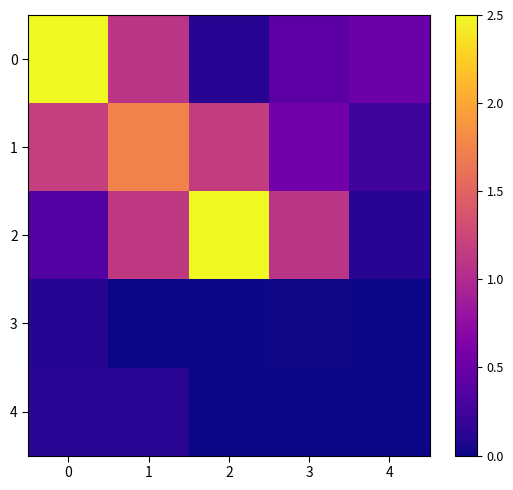

Reading left to right, what are all the values shown in this chart?

0: 0=2.5	1=1.1	2=0.1	3=0.4	4=0.5
1: 0=1.2	1=1.7	2=1.2	3=0.5	4=0.2
2: 0=0.4	1=1.1	2=2.5	3=1.1	4=0.1
3: 0=0.1	1=0.0	2=0.0	3=0.0	4=0.0
4: 0=0.1	1=0.1	2=0.0	3=0.0	4=0.0